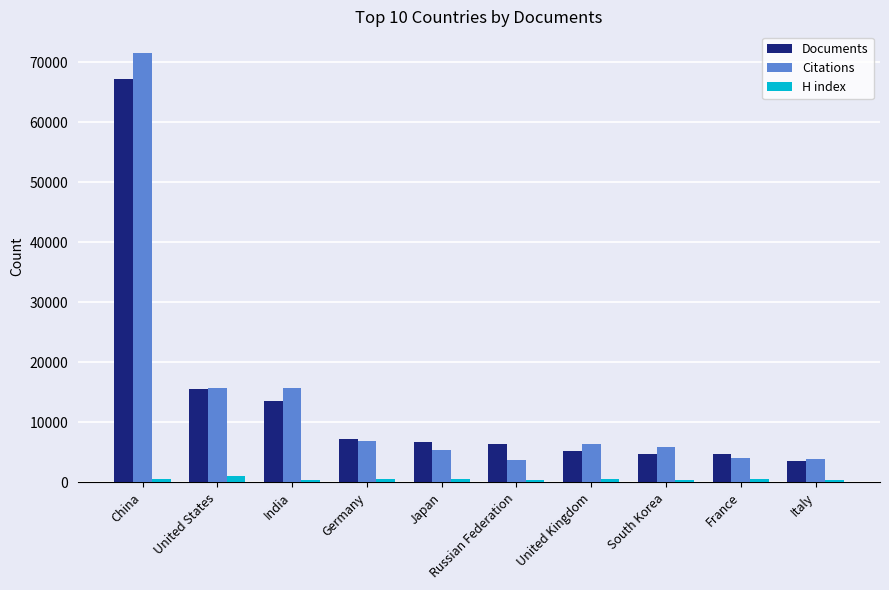

What is the approximate value of Documents at Russian Federation, to the nearest 100?

6400